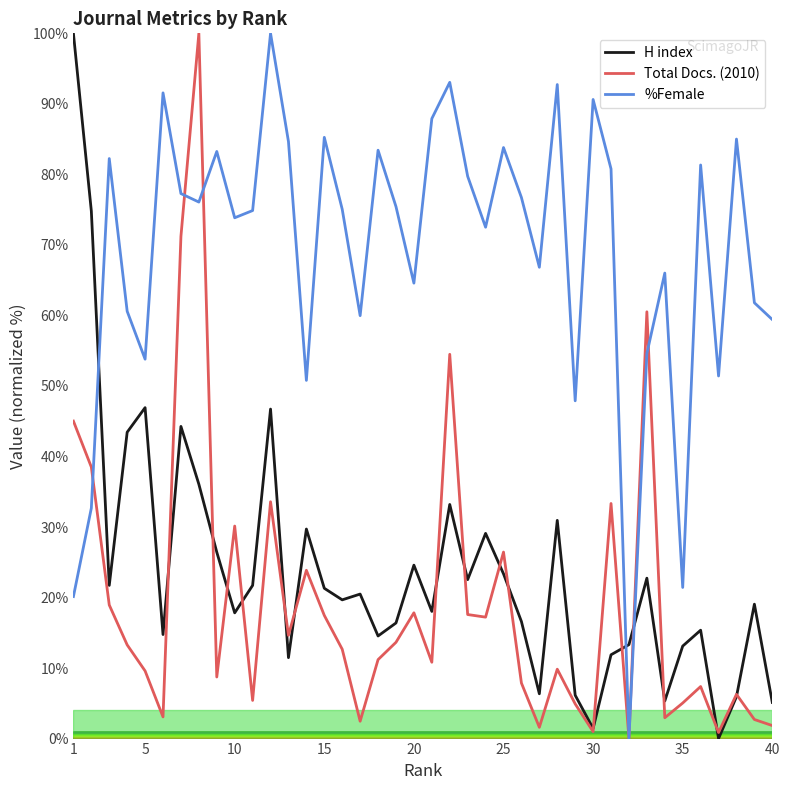

How many values in %Female are above zero?

39